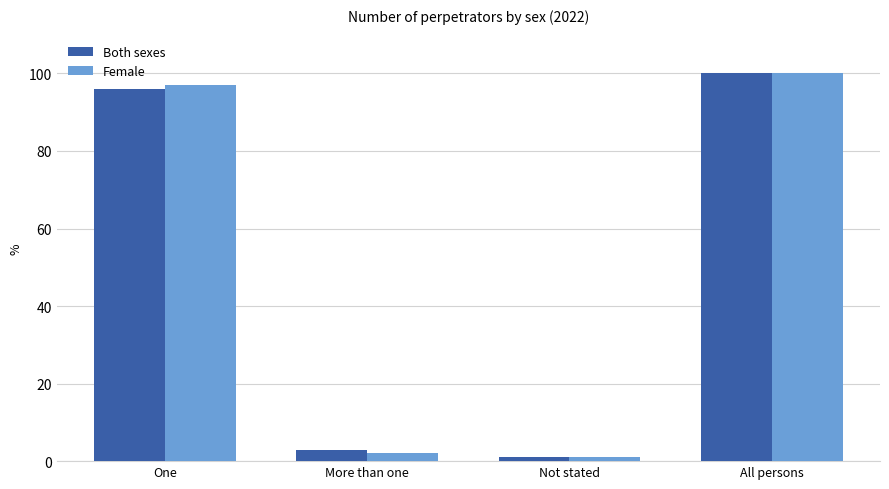

Rank the categories by Female value from highest to lowest.

All persons, One, More than one, Not stated